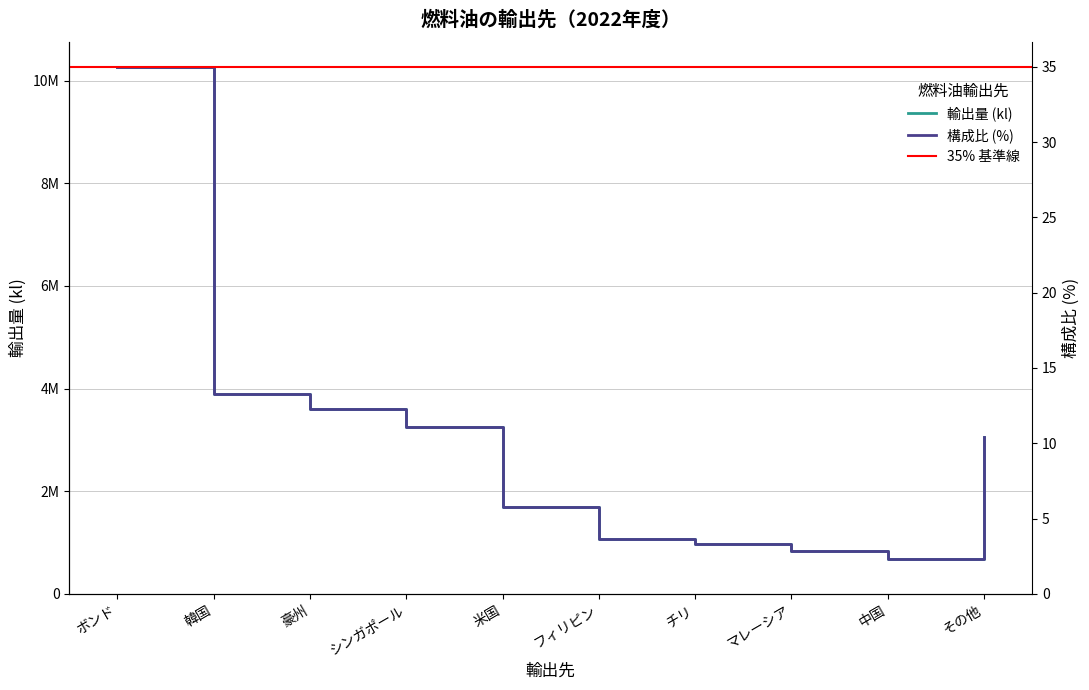

Reading right to left, extract all data points from this chart.

輸出量 (kl): 3065541.0	678246.0	845564.0	965013.0	1074127.0	1700061.0	3258334.0	3600172.0	3891777.0	10268373.0
構成比 (%): 10.4	2.3	2.9	3.3	3.7	5.8	11.1	12.3	13.3	35.0